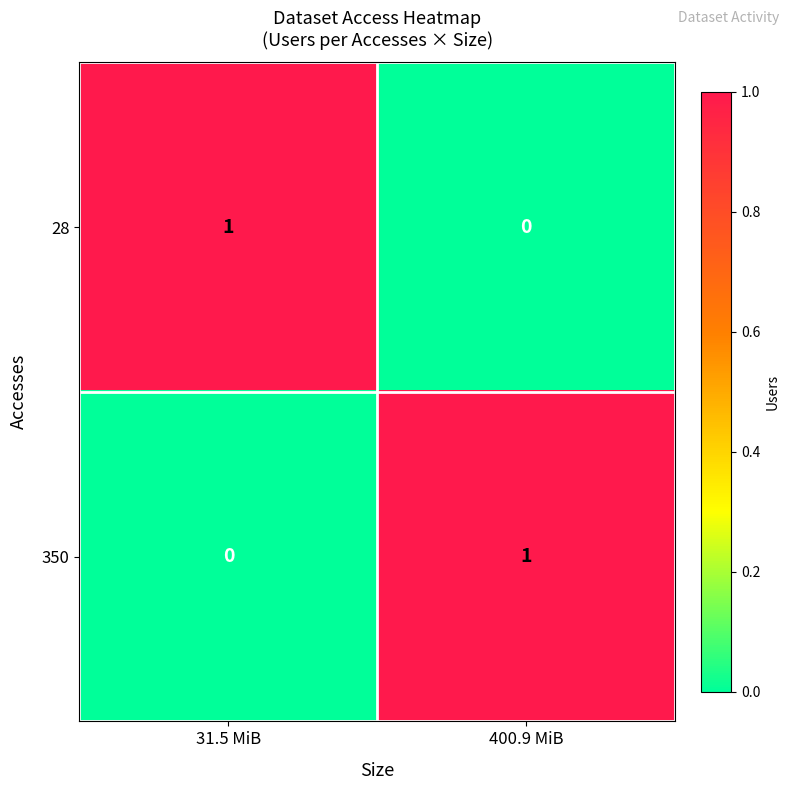

Where is 28 nearest to the value 0?

400.9 MiB